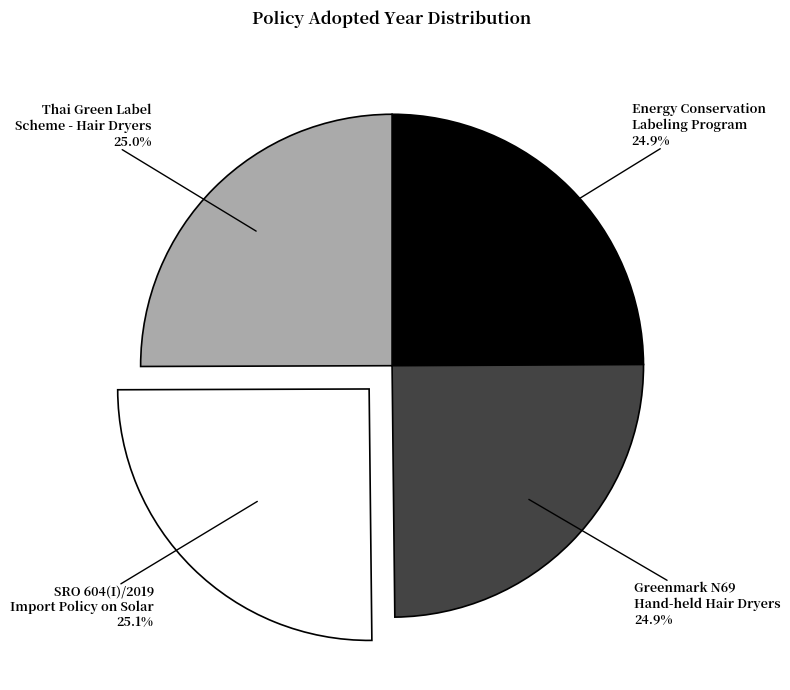

What is the ratio of the value at SRO 604(I)/2019 Import Policy on Solar to the value at Energy Conservation Labeling Program?

1.0